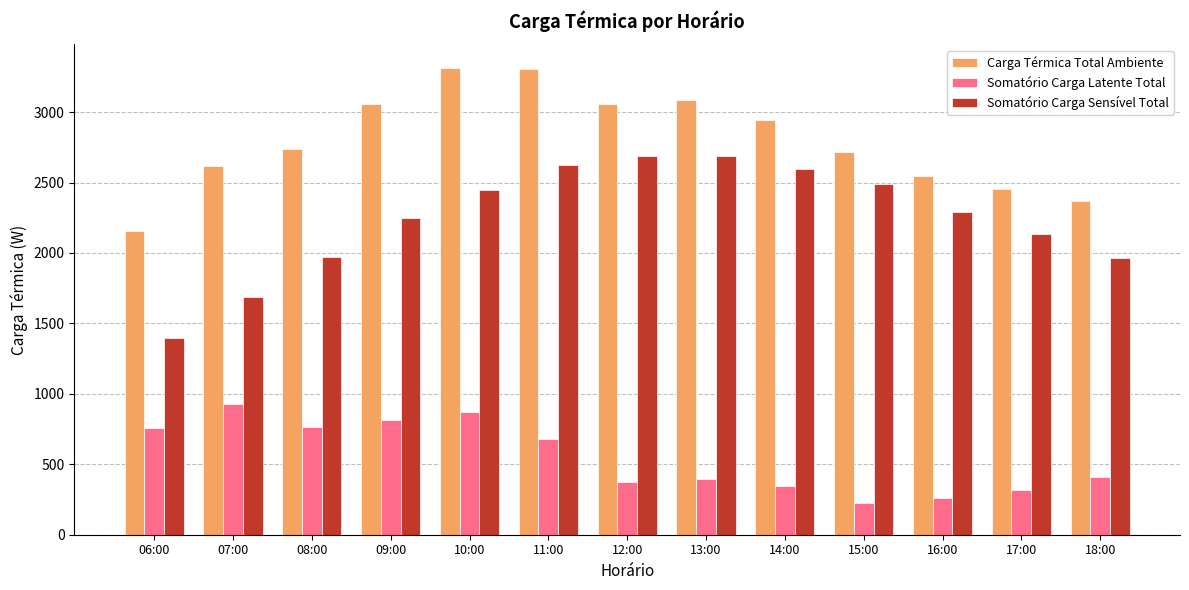

What is the lowest value of the Carga Térmica Total Ambiente series?

2155.6